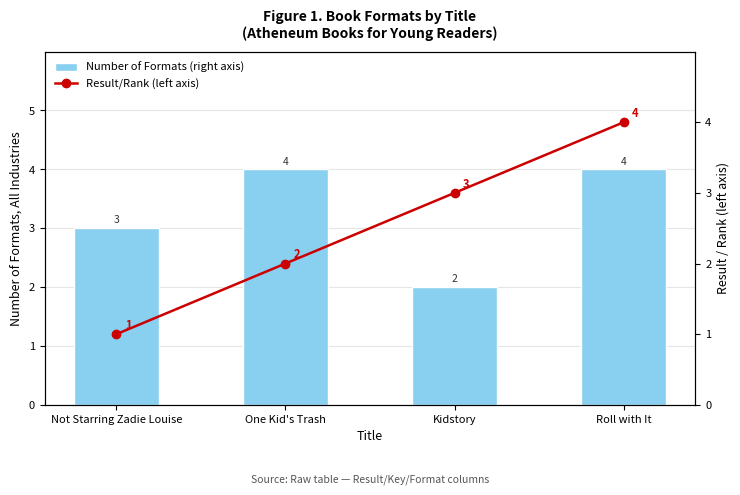

Which series has the largest range (max minus min)?

Result/Rank (left axis)